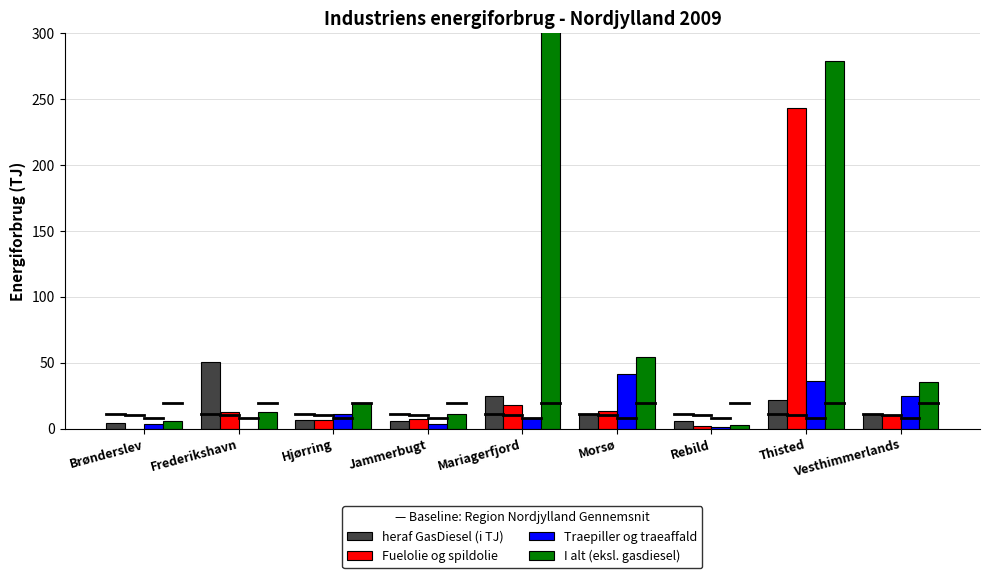

What is the value of the Fuelolie og spildolie bar at the 2nd from the left?

12.9